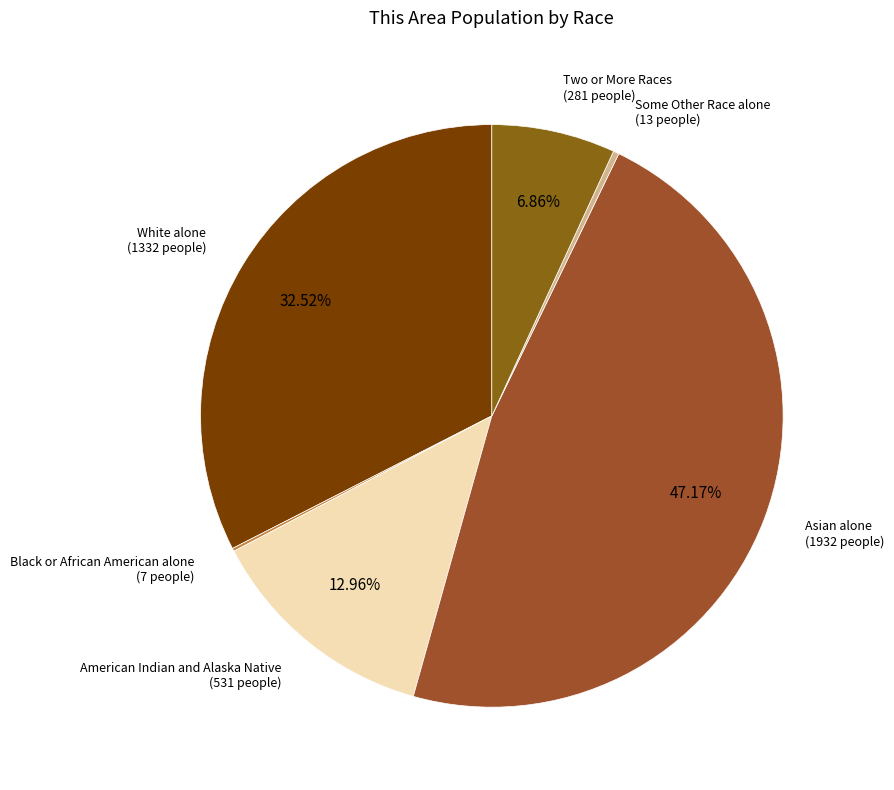

The White alone slice represents 33% of the pie. True or false?

True